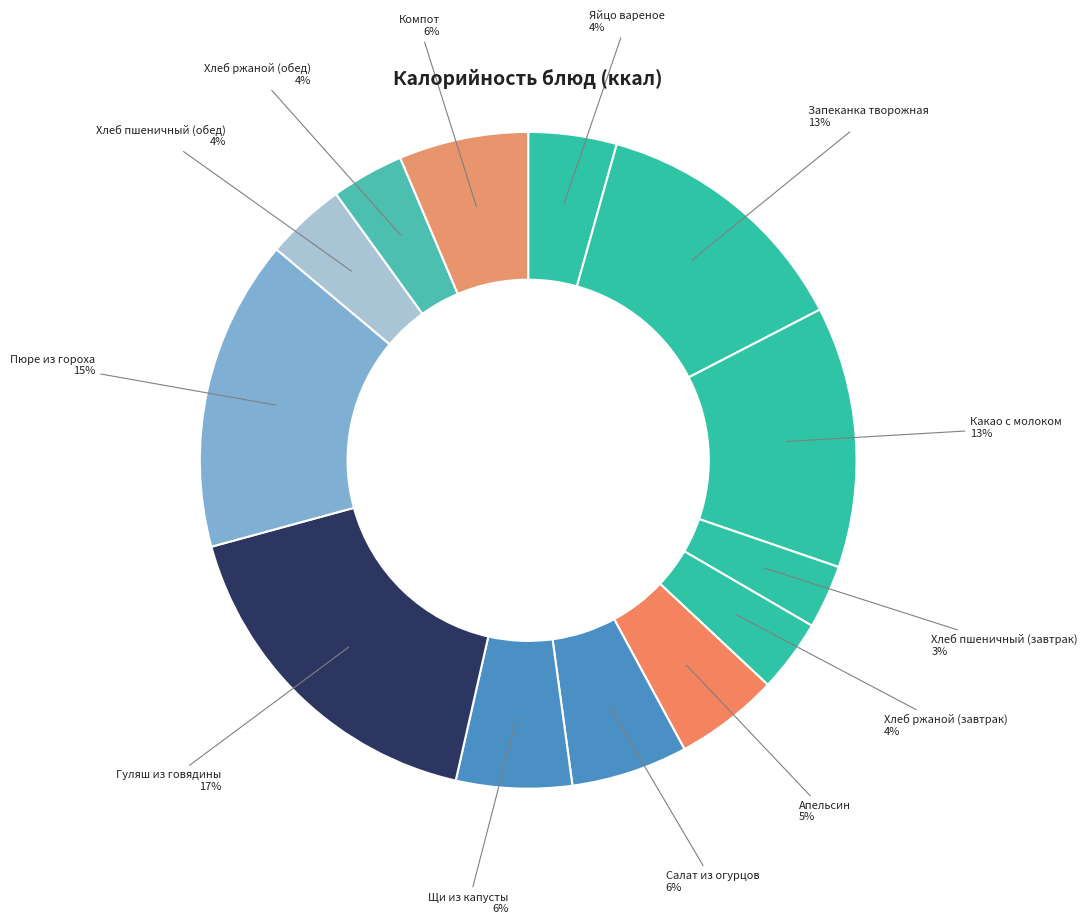

How many segments does this pie chart have?

13